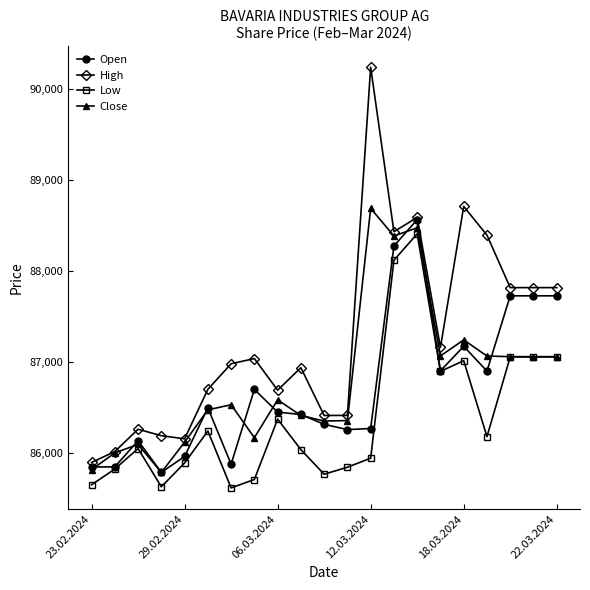

Count the number of data series in this chart.

4